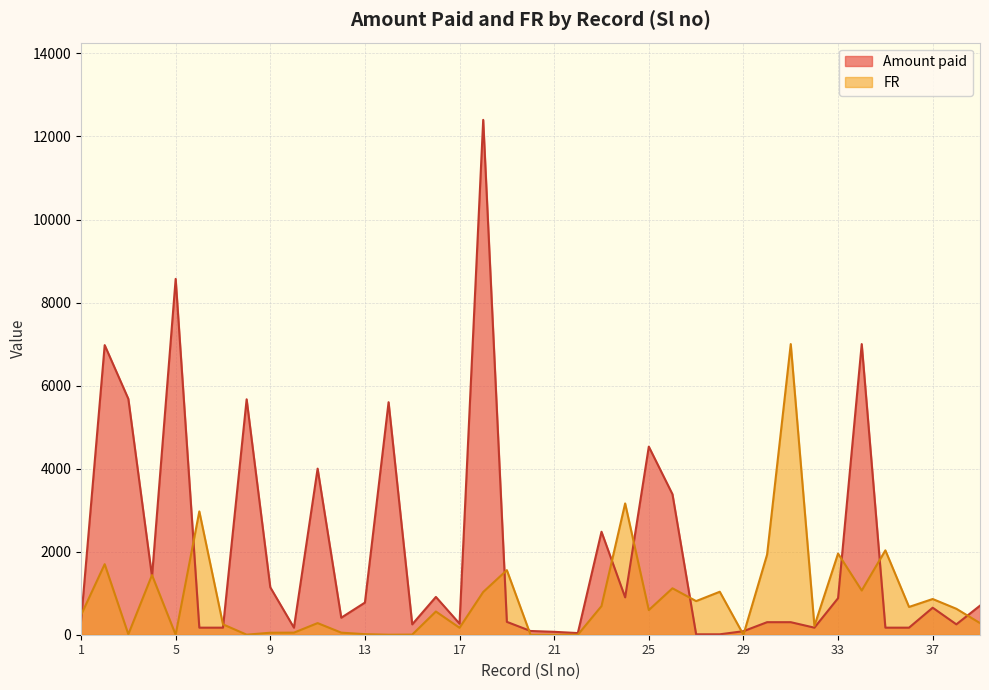

Which series changed the most between 12 and 20?

Amount paid